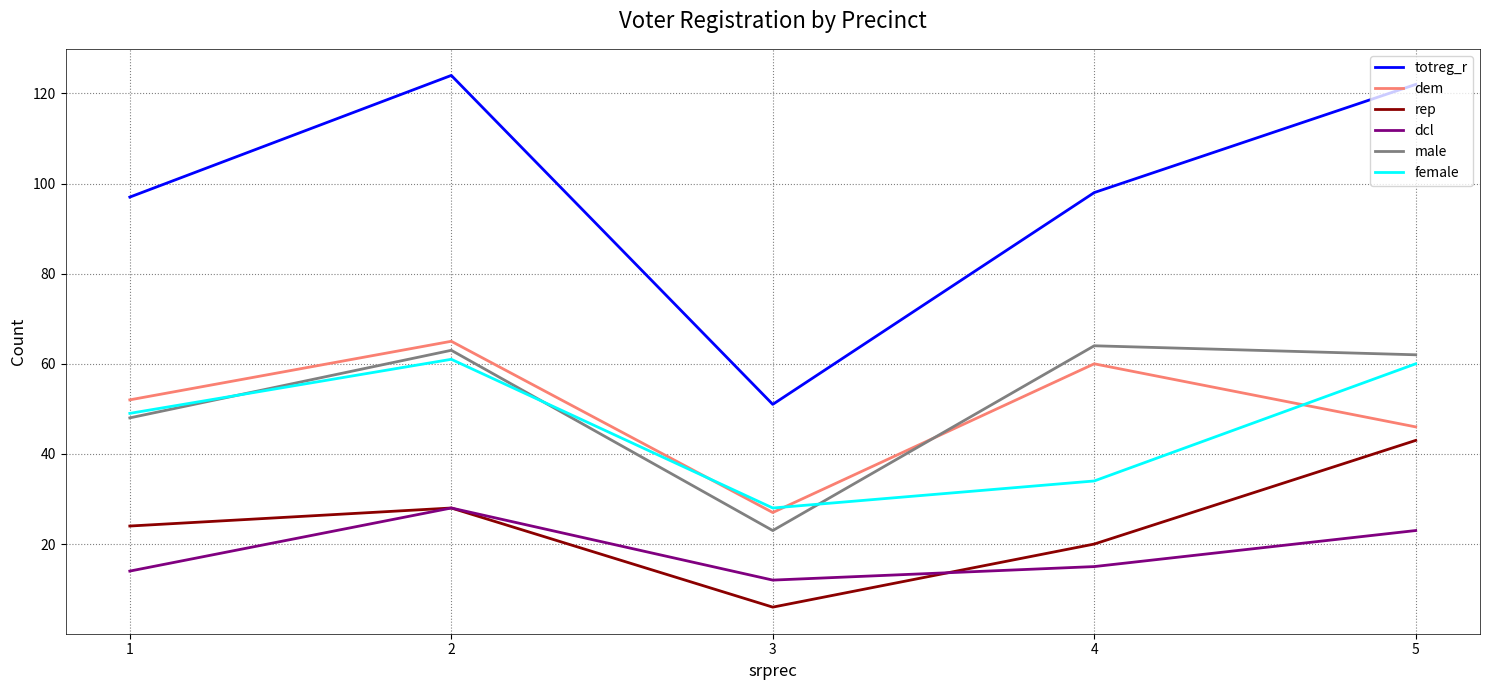

What are all the series names shown in the legend?

totreg_r, dem, rep, dcl, male, female